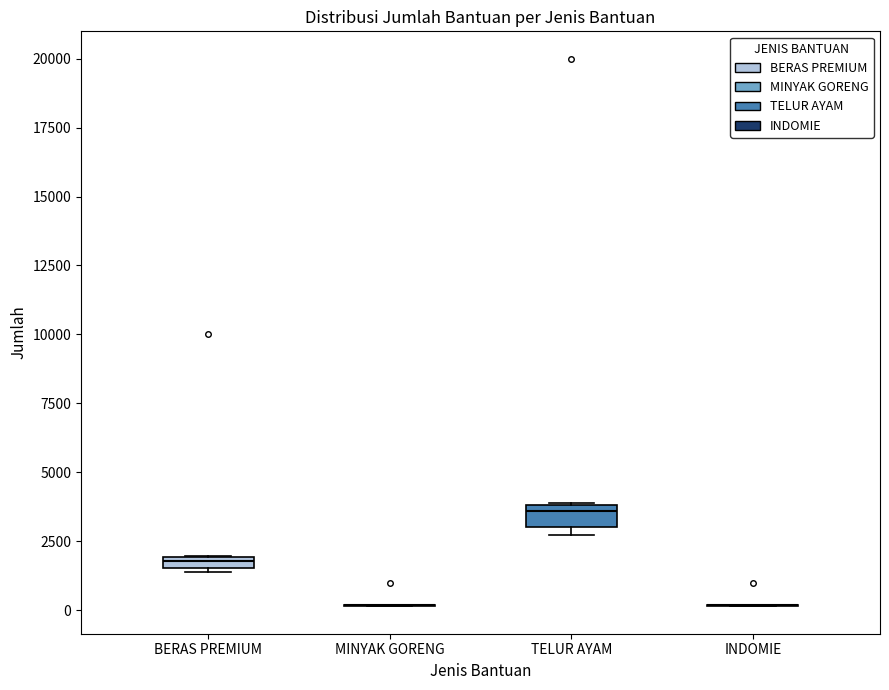

Where is the lower edge of the box for TELUR AYAM on the y-axis? The values are not printed on the chart, so give them approximately, as read against the axis.

3000